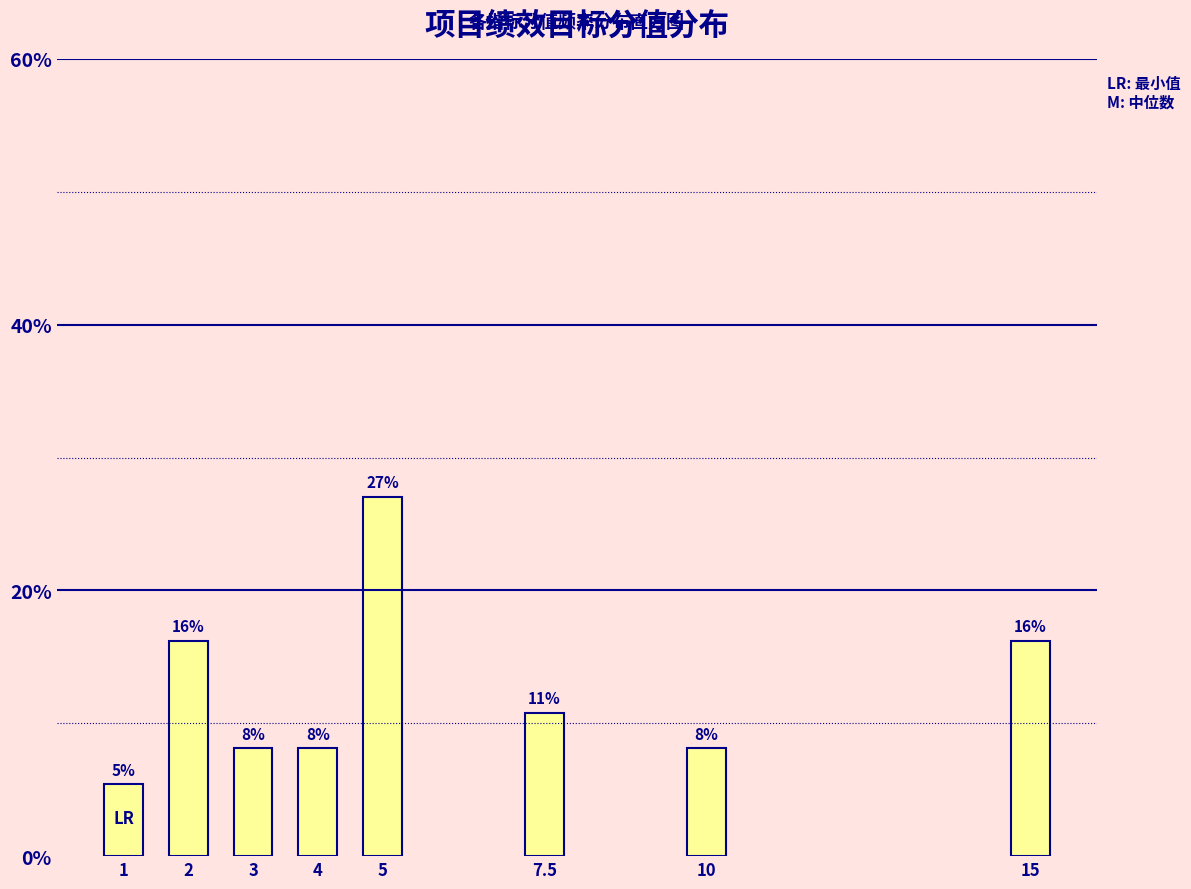

Does the chart contain any negative values?

No